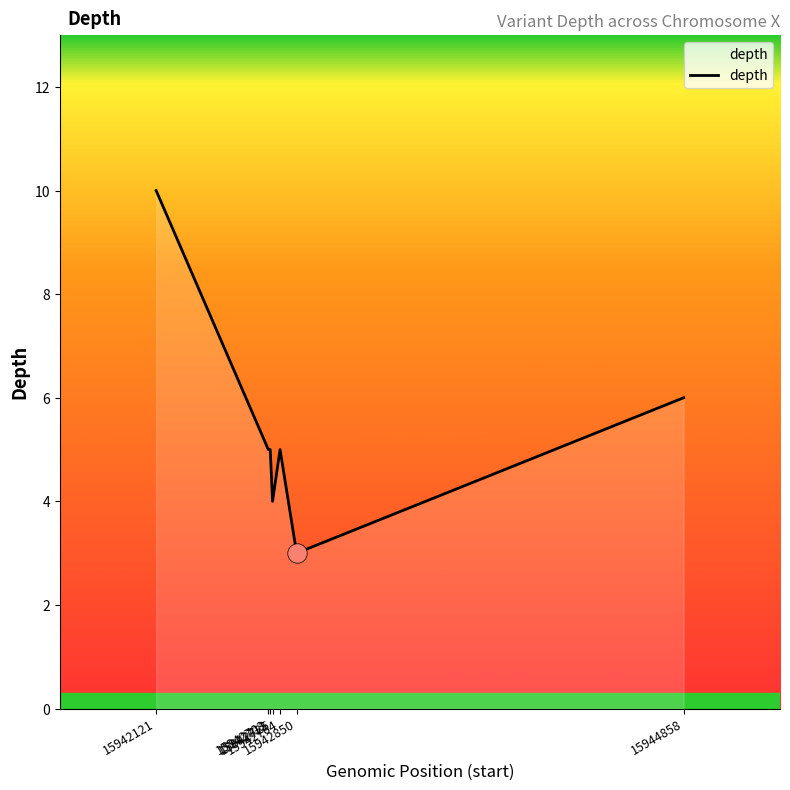

What is the sum of all values?

38